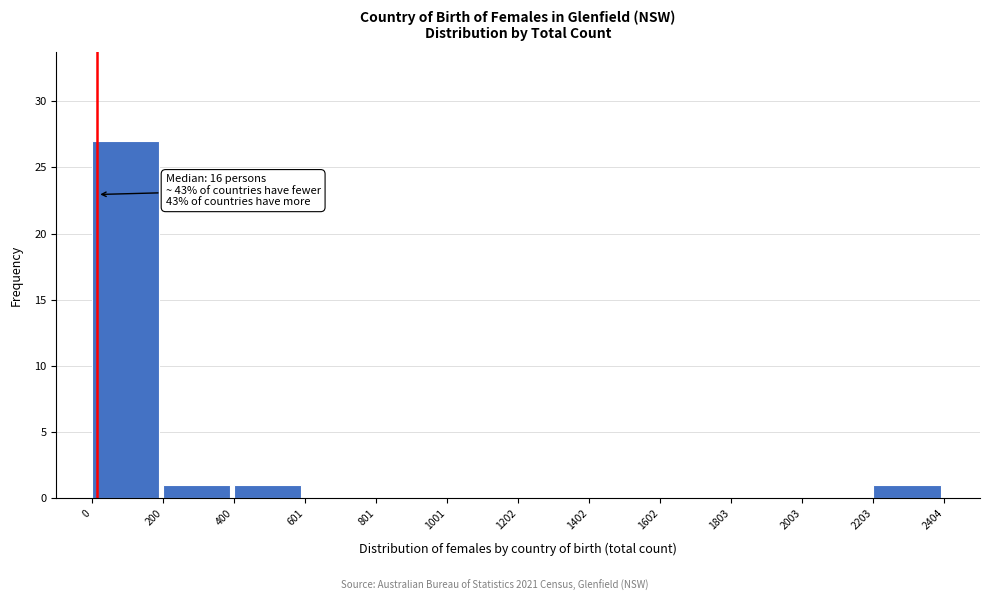

Which range on the x-axis has the tallest bar?

0 to 200